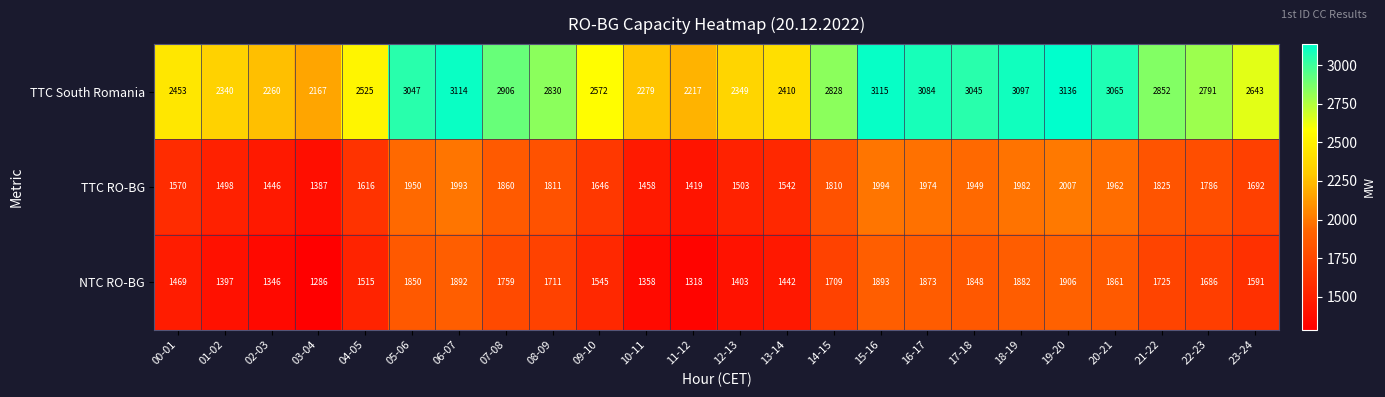

At how many categories does at least one series exceed 2345?

19